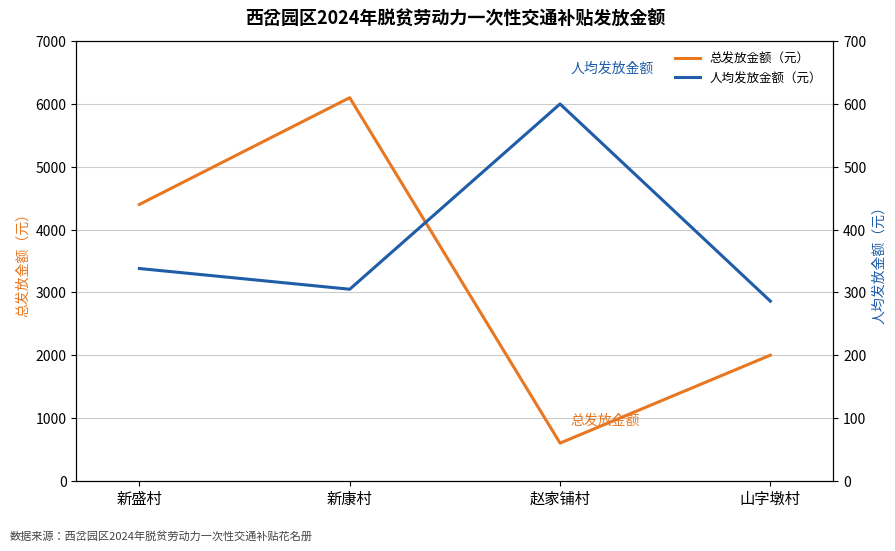

Which category has the lowest value across all series?

山字墩村